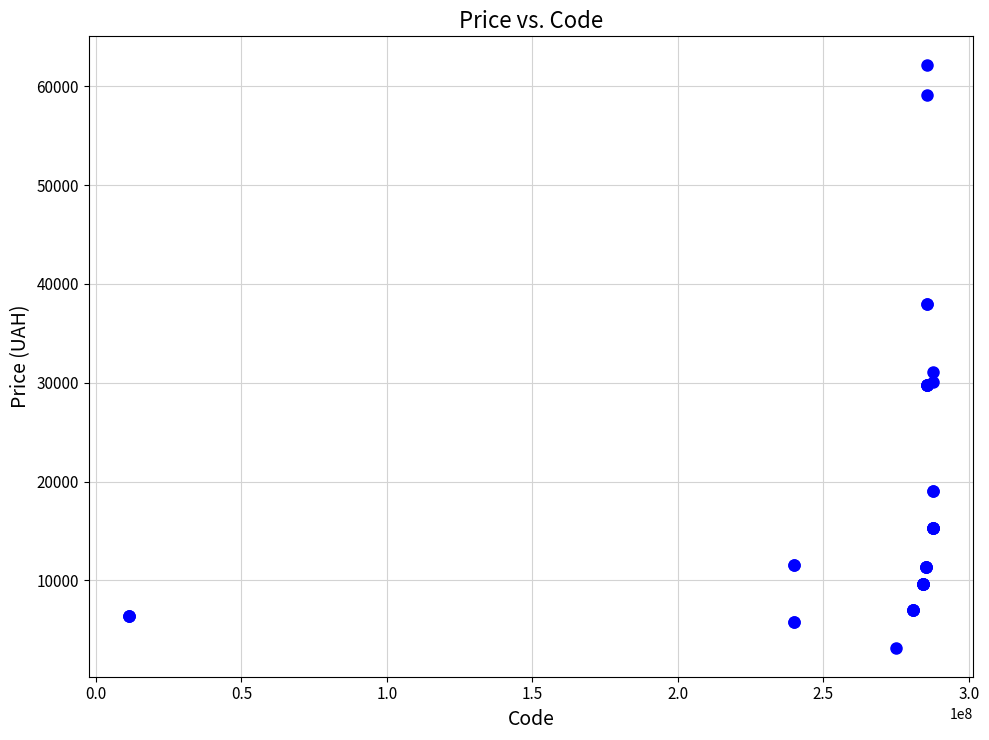

What Y value in the scatter plot is closest to 32654?

31058.4